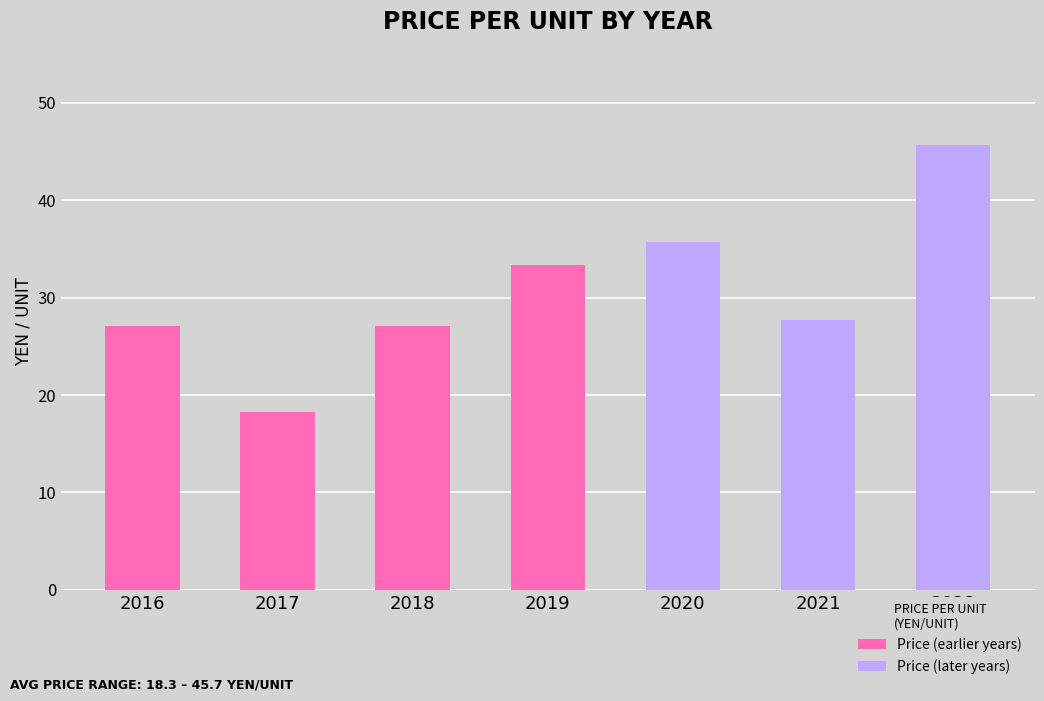

Which category has the highest value across all series?

2022